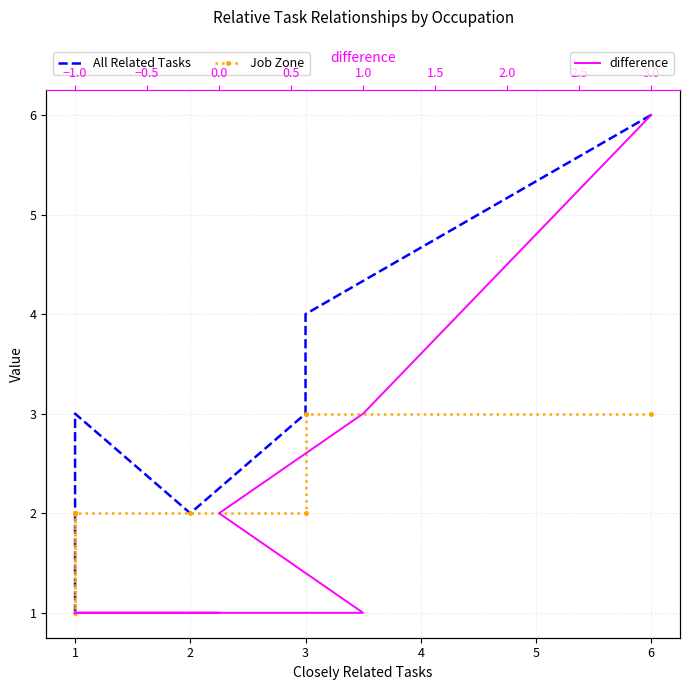

What is the value of the difference point at the 9th from the left?

1